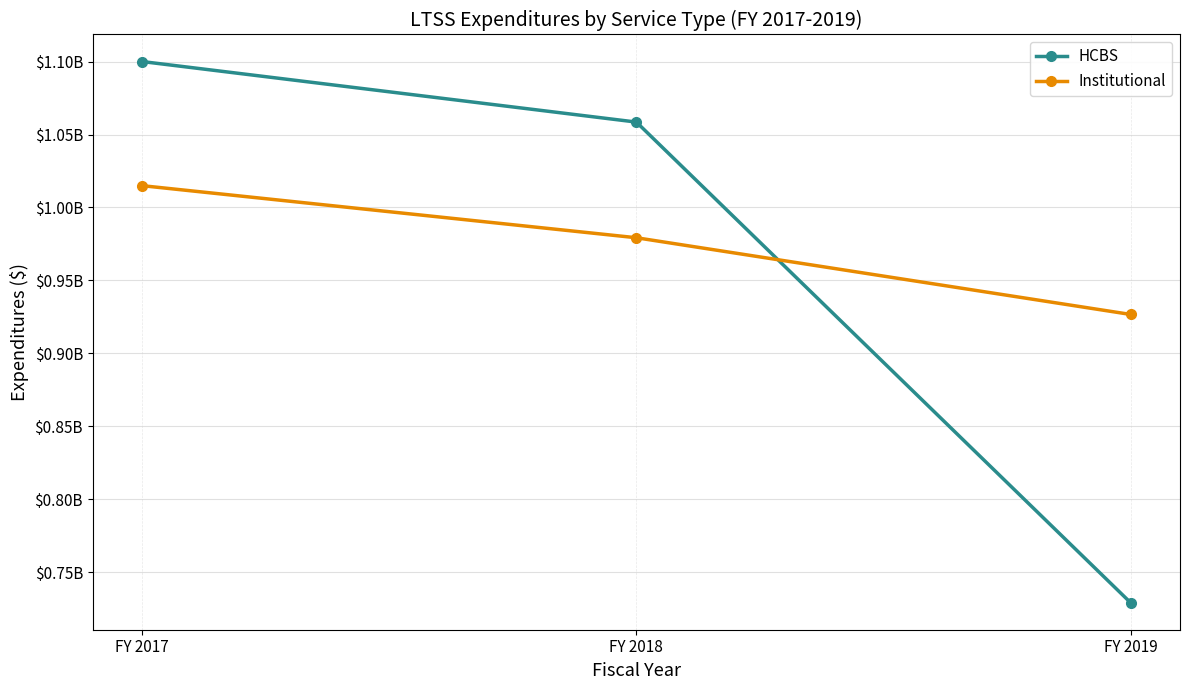

Is it true that Institutional equals 926645589 at FY 2019?

True